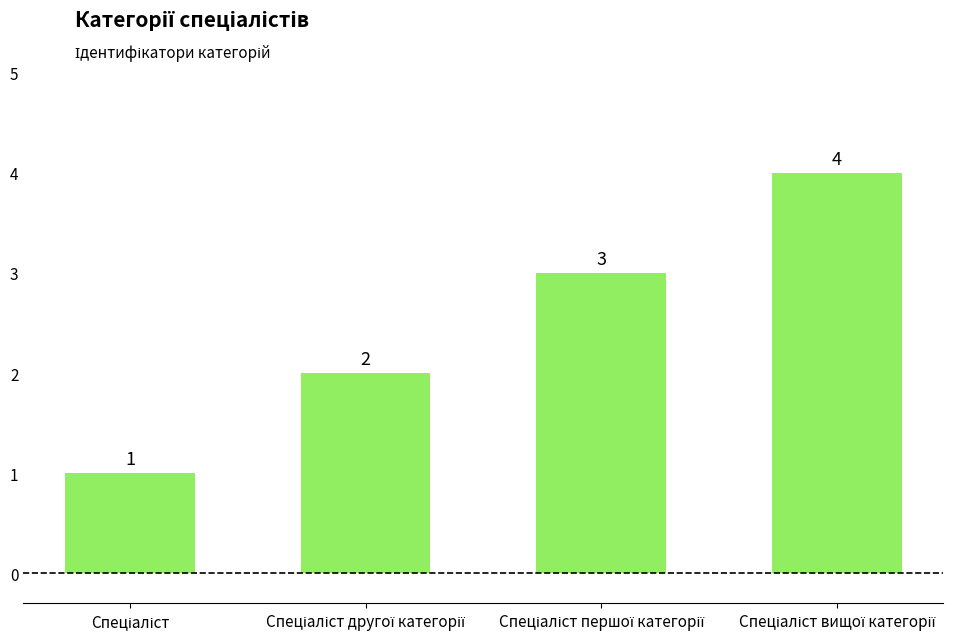

How many values are between 2 and 4?

3